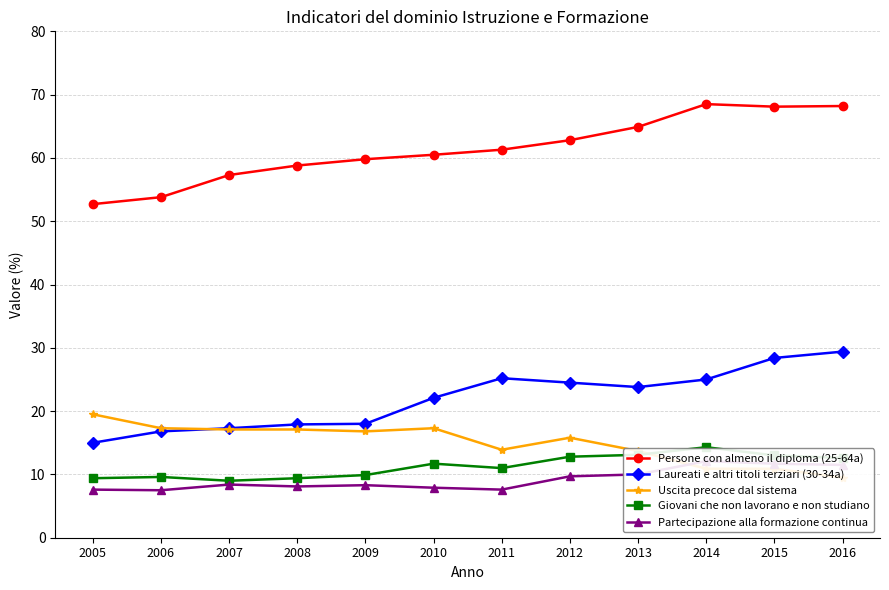

What is the difference between the Uscita precoce dal sistema values at 2006 and 2014?

6.4